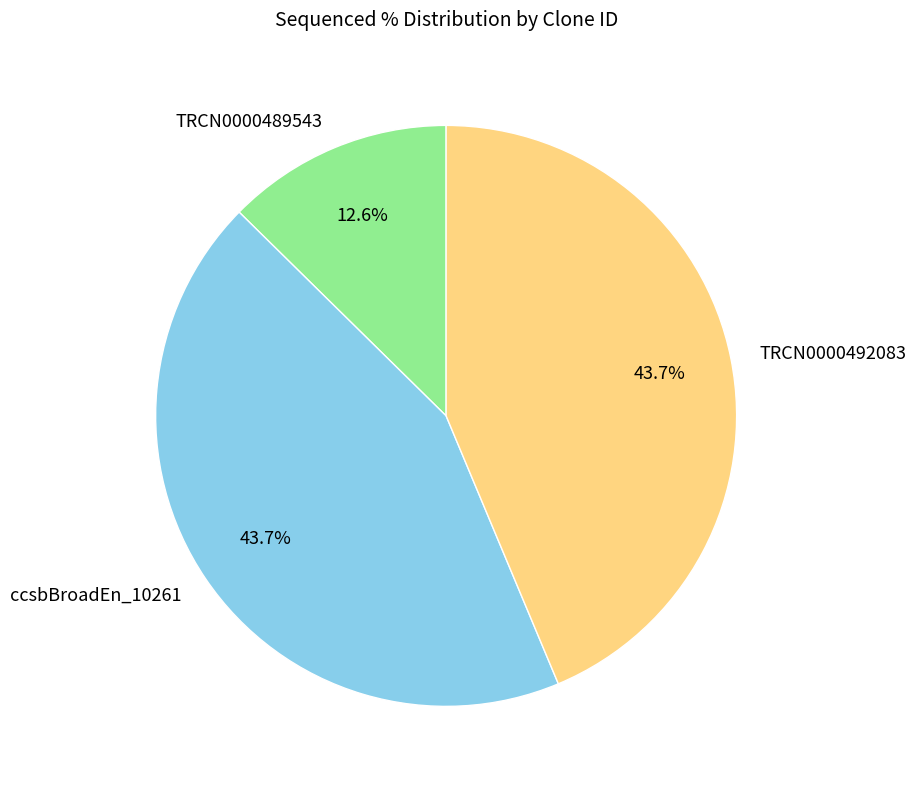

The TRCN0000489543 slice represents 18% of the pie. True or false?

False